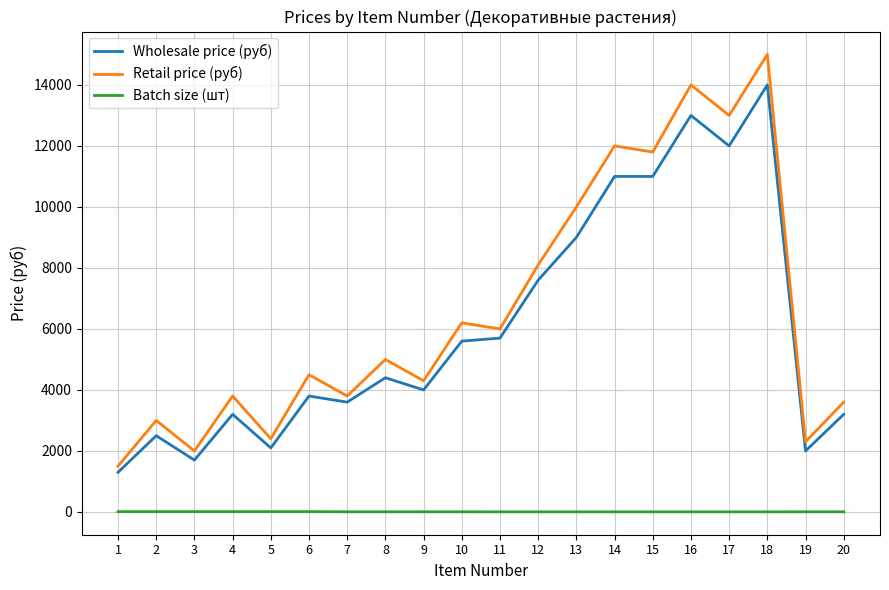

Which series has the largest range (max minus min)?

Retail price (руб)